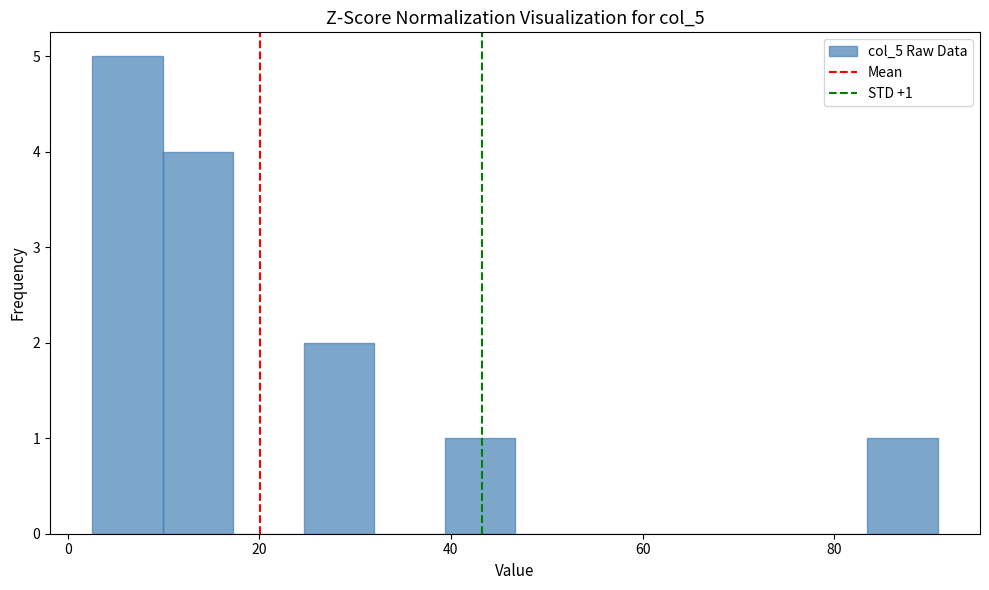

Around what value on the x-axis is the tallest bar? Give the approximate position of its centre, as read against the axis.

6